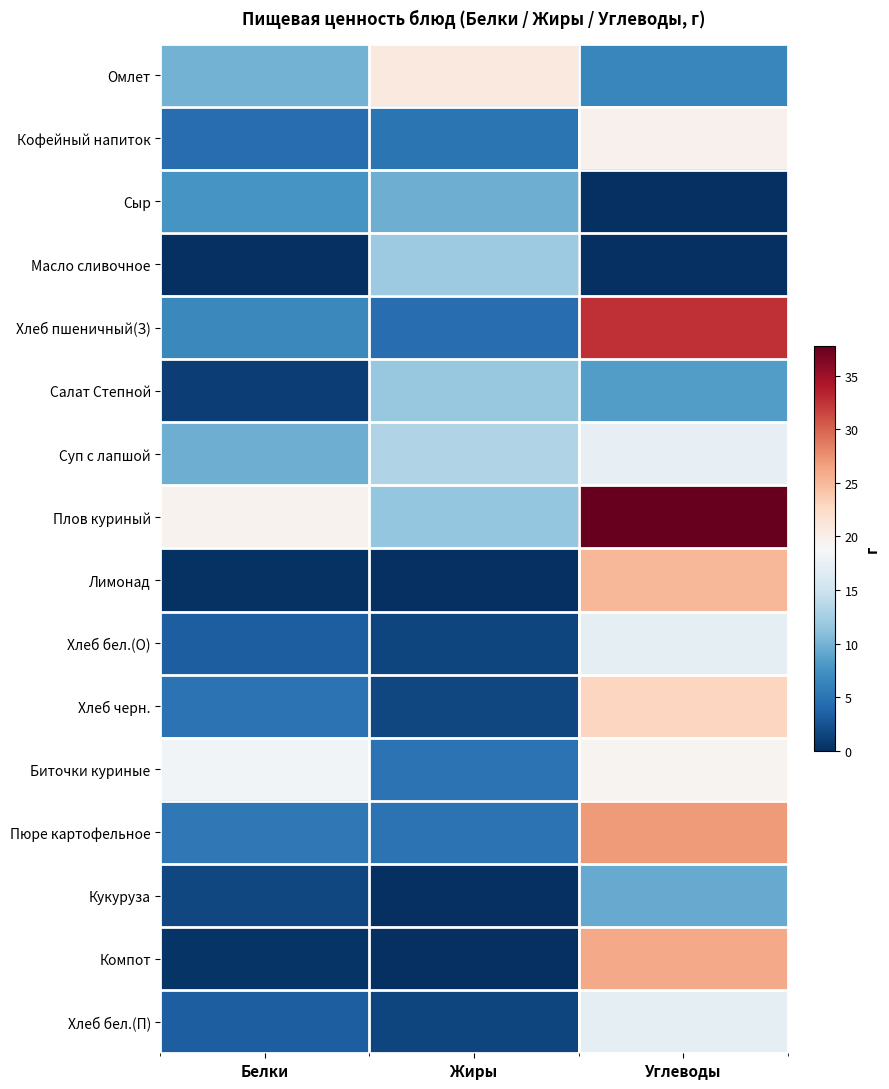

List the series in order of their peak value, highest first.

Плов куриный, Хлеб пшеничный(З), Пюре картофельное, Компот, Лимонад, Хлеб черн., Омлет, Кофейный напиток, Биточки куриные, Суп с лапшой, Хлеб бел.(О), Хлеб бел.(П), Масло сливочное, Салат Степной, Сыр, Кукуруза